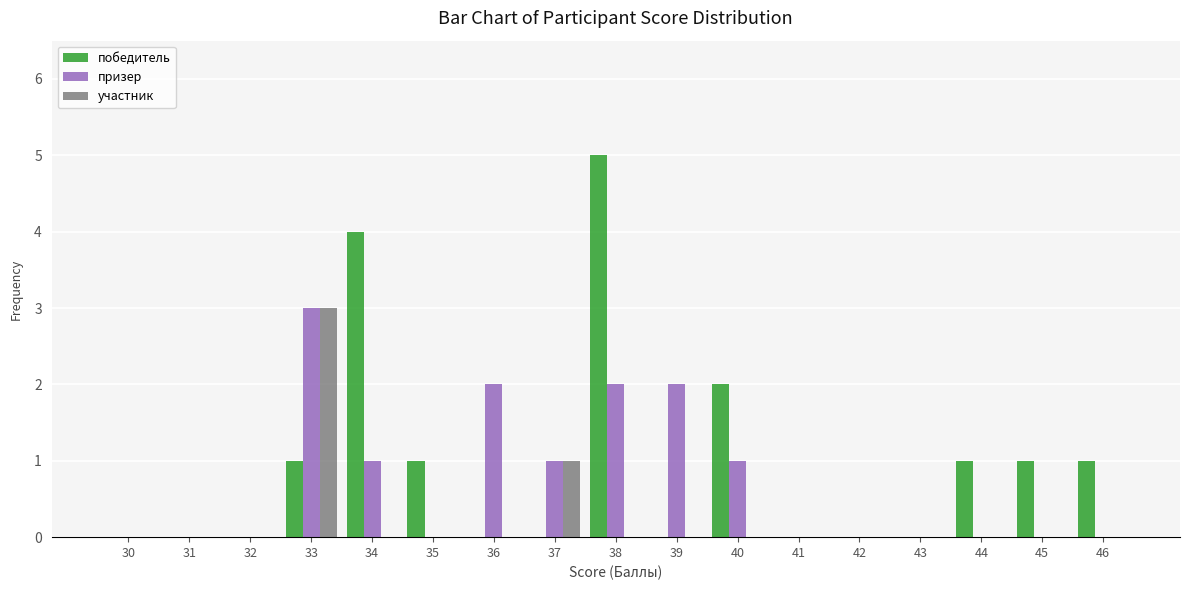

Which category has the highest value across all series?

38